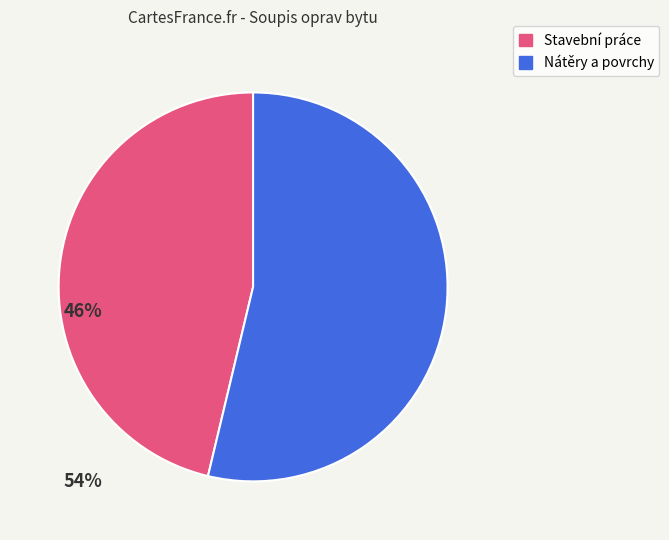

Does any single category account for the majority?

Yes